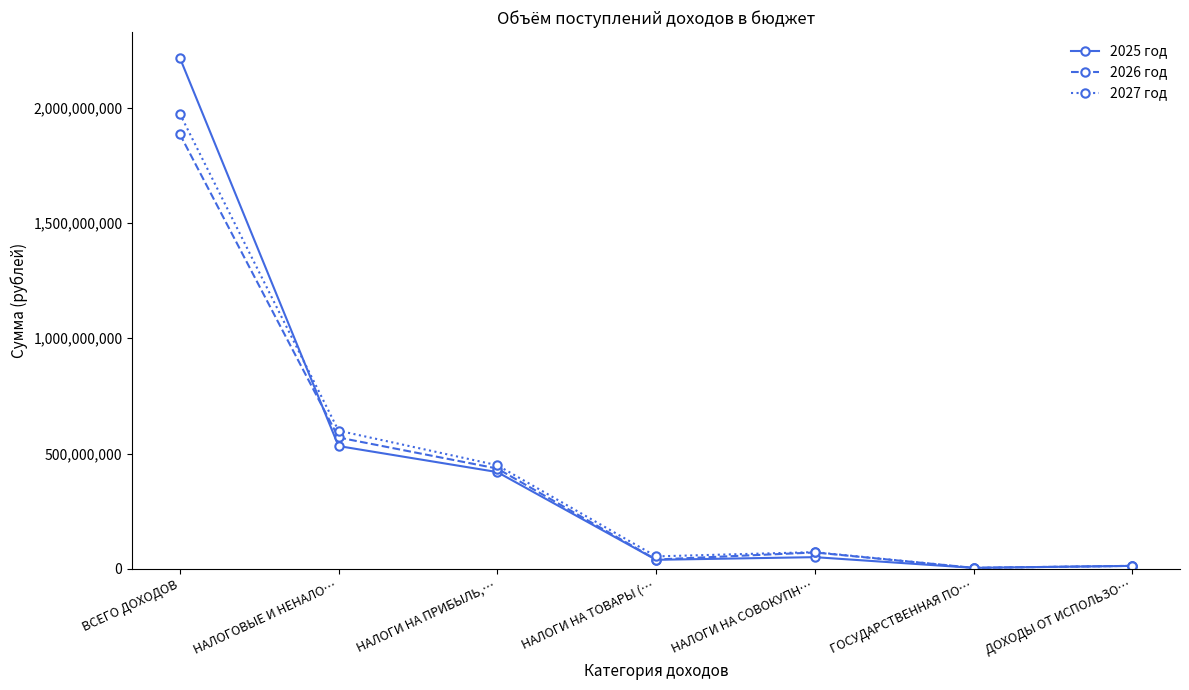

Count the number of categories in the chart.

7